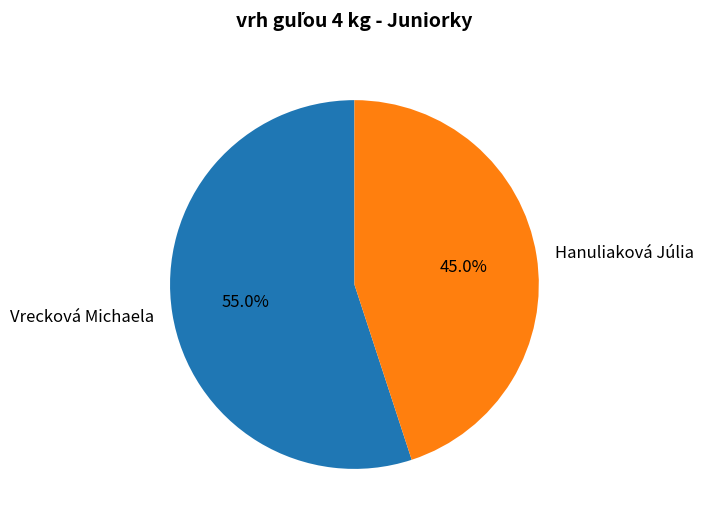

What is the majority slice?

Vrecková Michaela